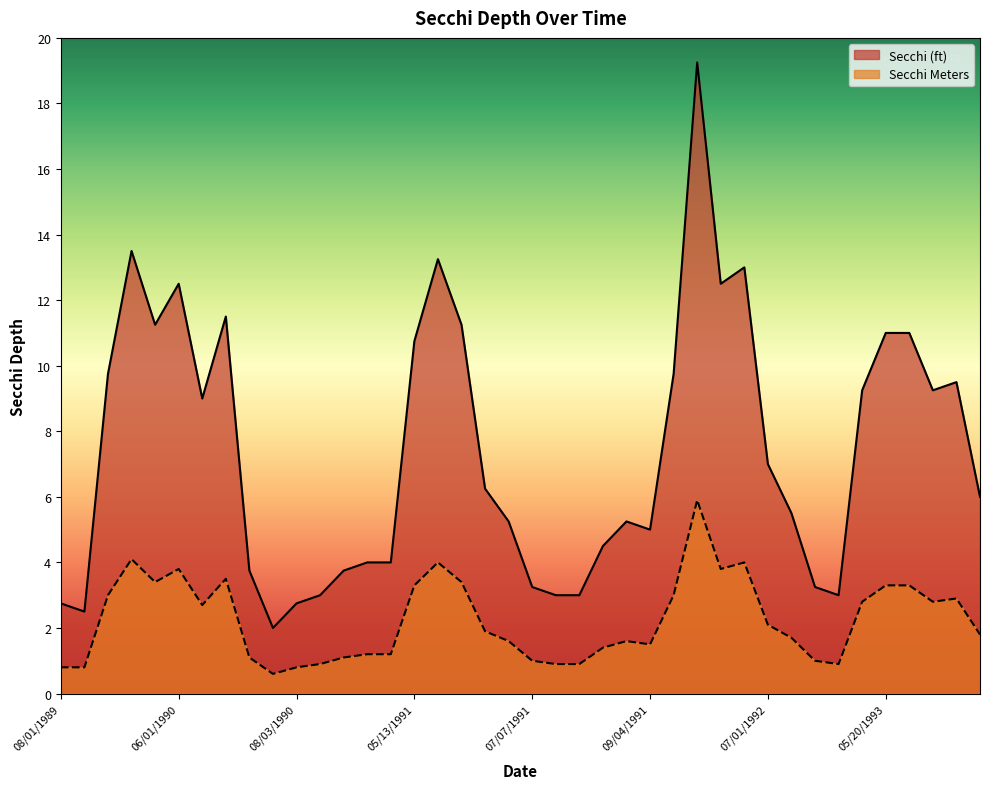

List the series in order of their overall mean, highest first.

Secchi (ft), Secchi Meters